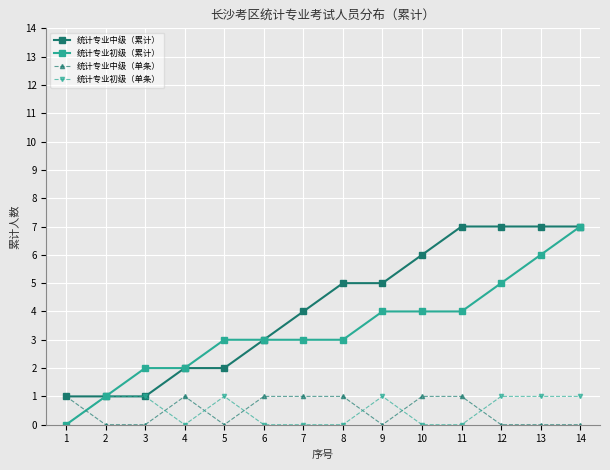

The value of 统计专业中级（单条） at 8 is 1. True or false?

True